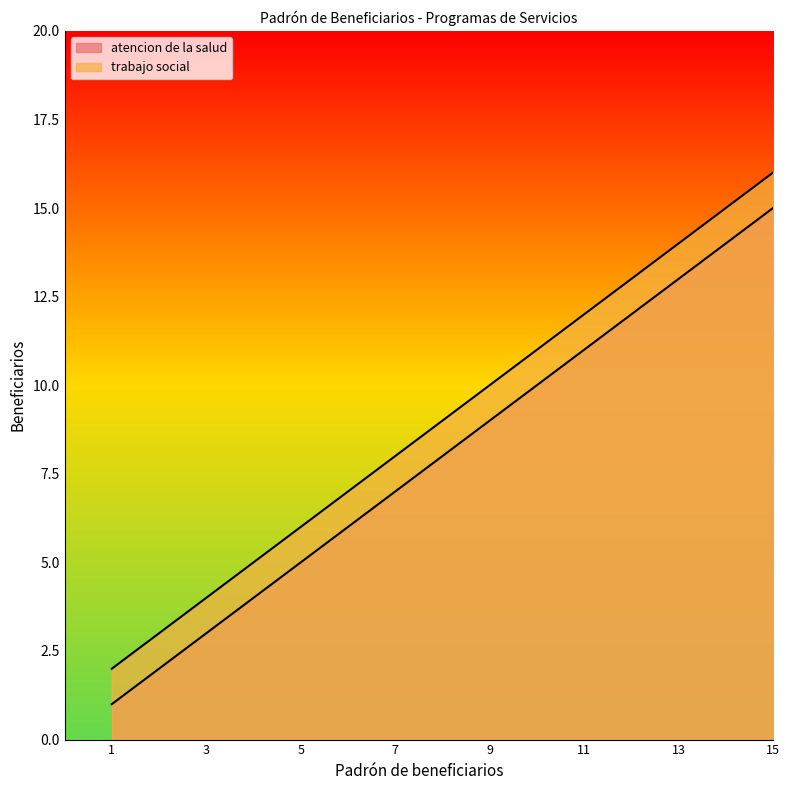

Where does the atencion de la salud series first go above 8?

9